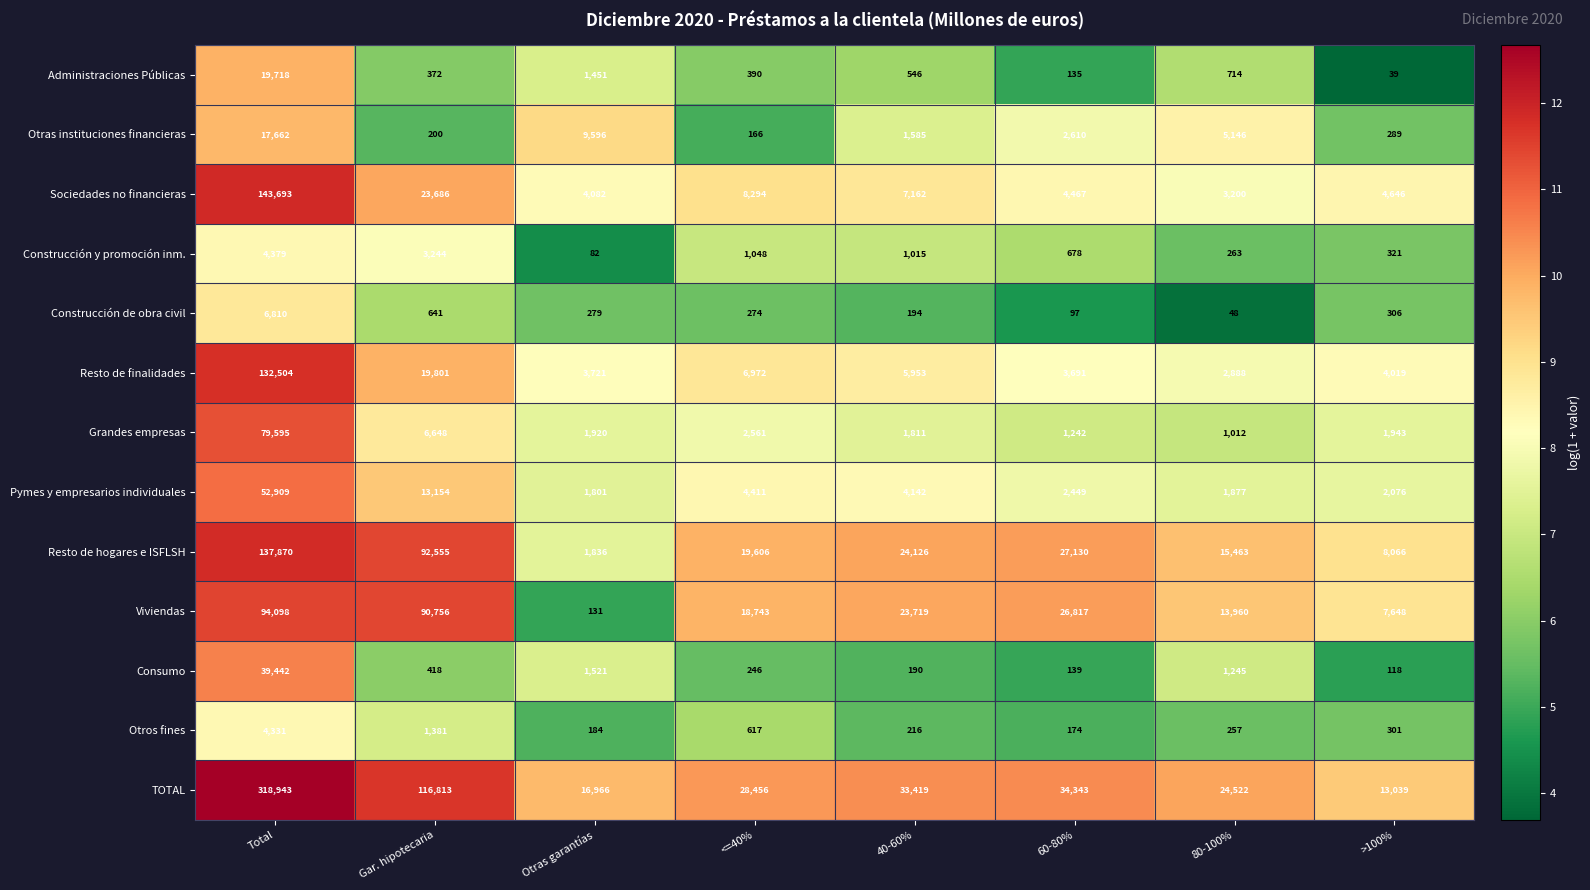

Rank the series at 40-60% from lowest to highest value.

Consumo, Construcción de obra civil, Otros fines, Administraciones Públicas, Construcción y promoción inm., Otras instituciones financieras, Grandes empresas, Pymes y empresarios individuales, Resto de finalidades, Sociedades no financieras, Viviendas, Resto de hogares e ISFLSH, TOTAL